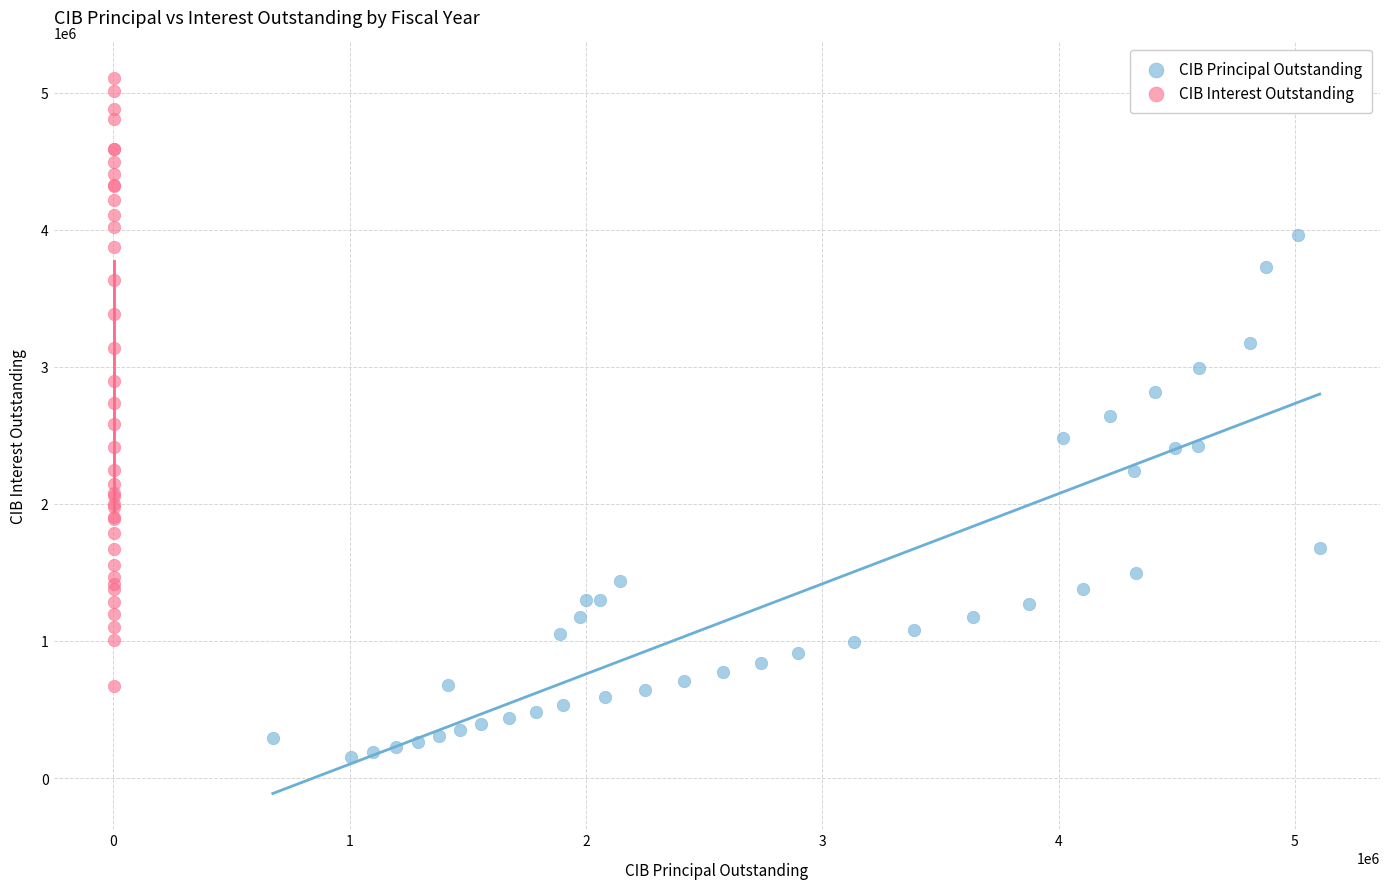

What are all the series names shown in the legend?

CIB Principal Outstanding, CIB Interest Outstanding